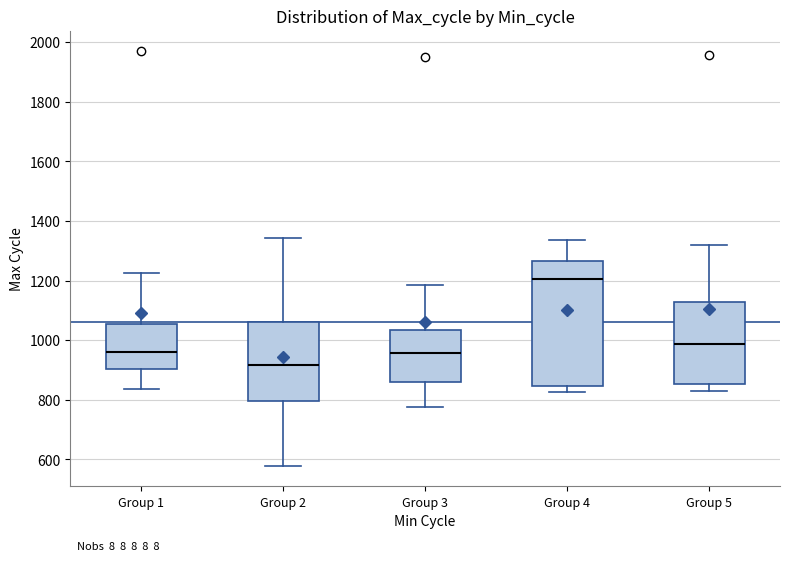

Which box's median line is the lowest?

Group 2